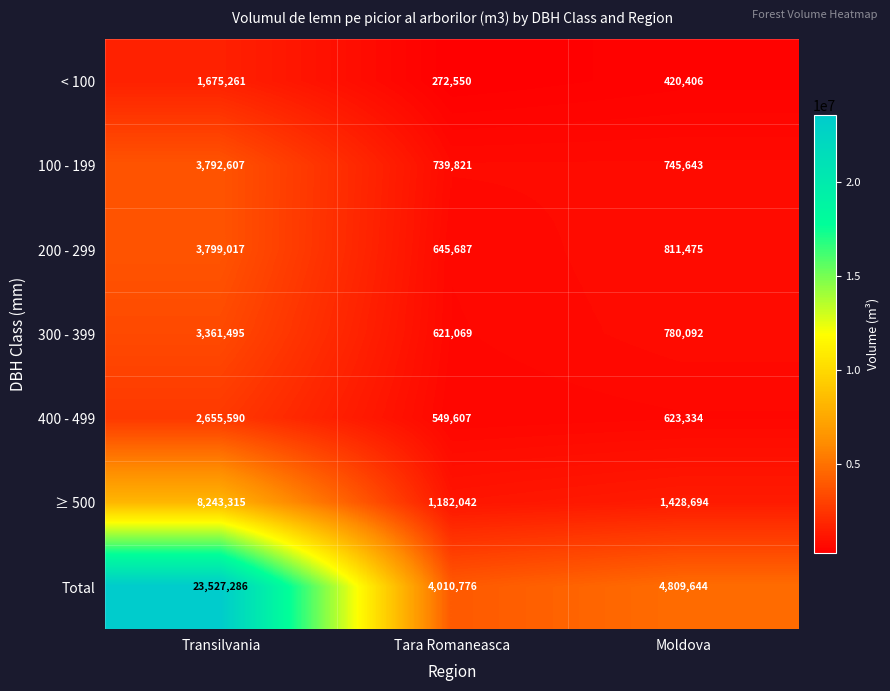

What is the average value of the 400 - 499 series?

1276177